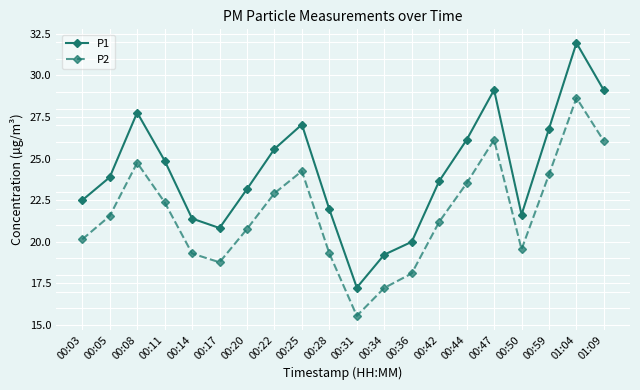

At which category does P1 reach its first local peak?

00:08